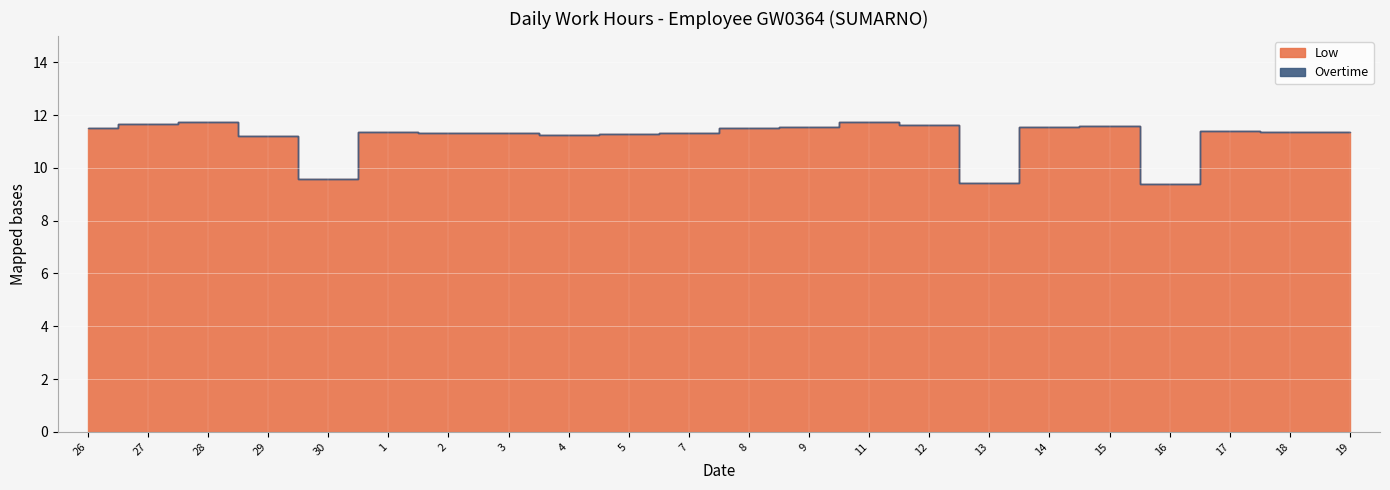

At how many categories does at least one series exceed 7?

22